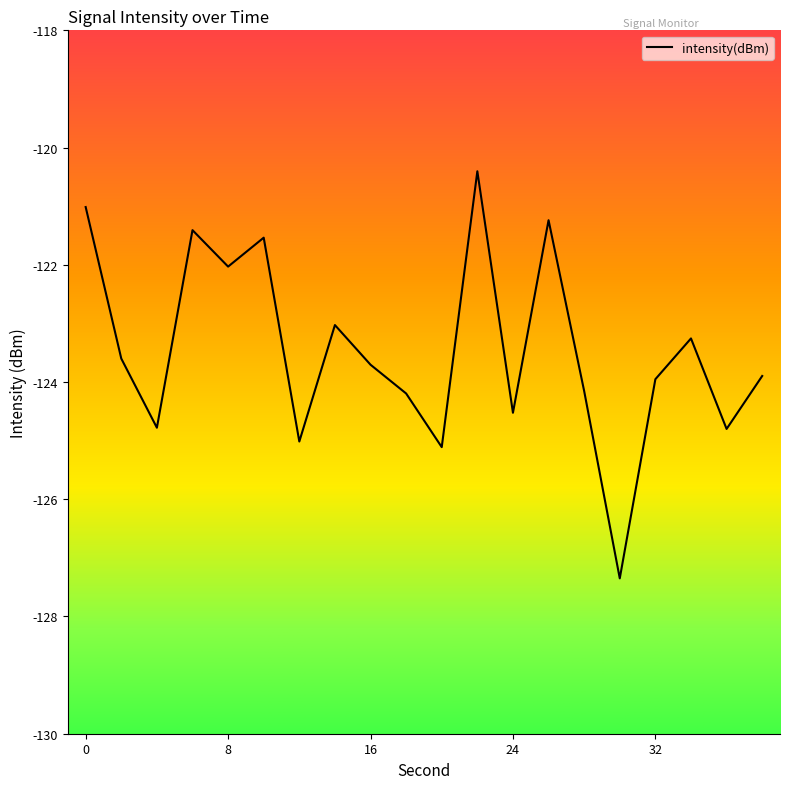

What is the difference between the maximum and minimum values?

6.9